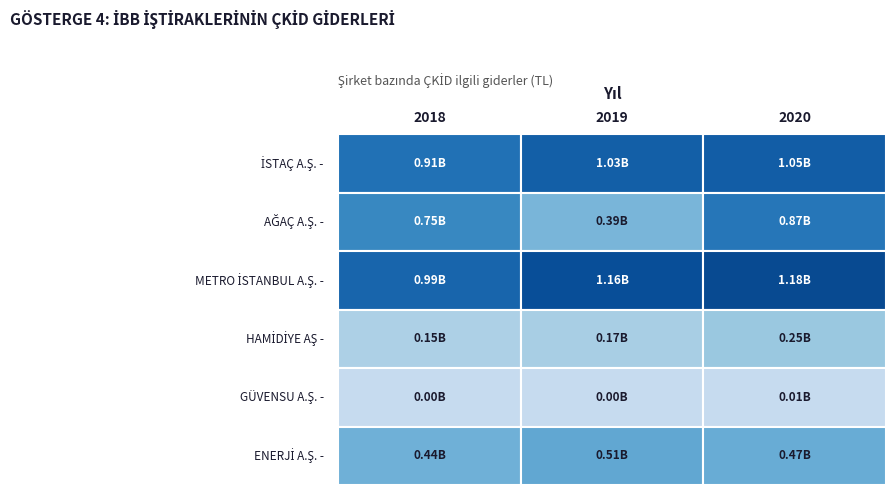

What is the maximum value shown in the chart?

1183920174